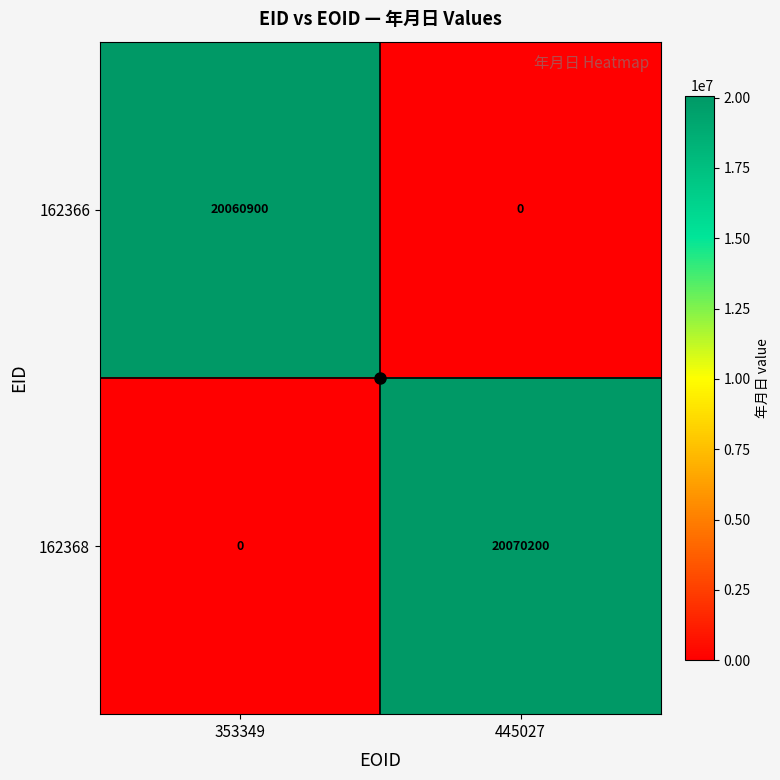

At which category is the sum across all series the highest?

445027